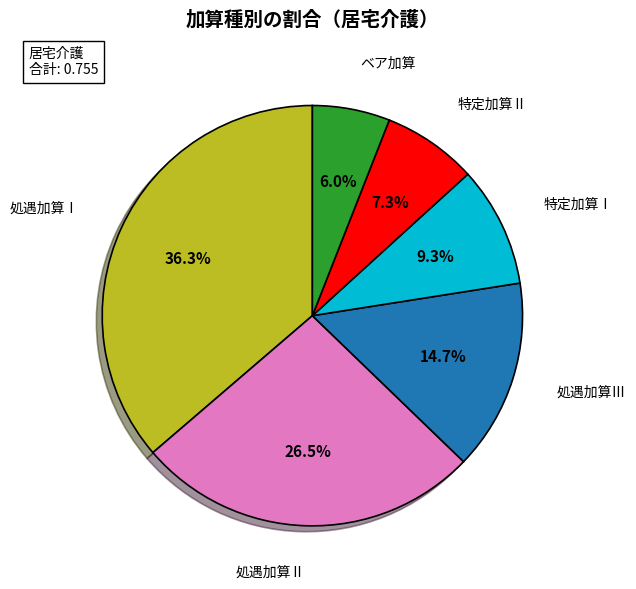

Is there a majority slice in this chart?

No